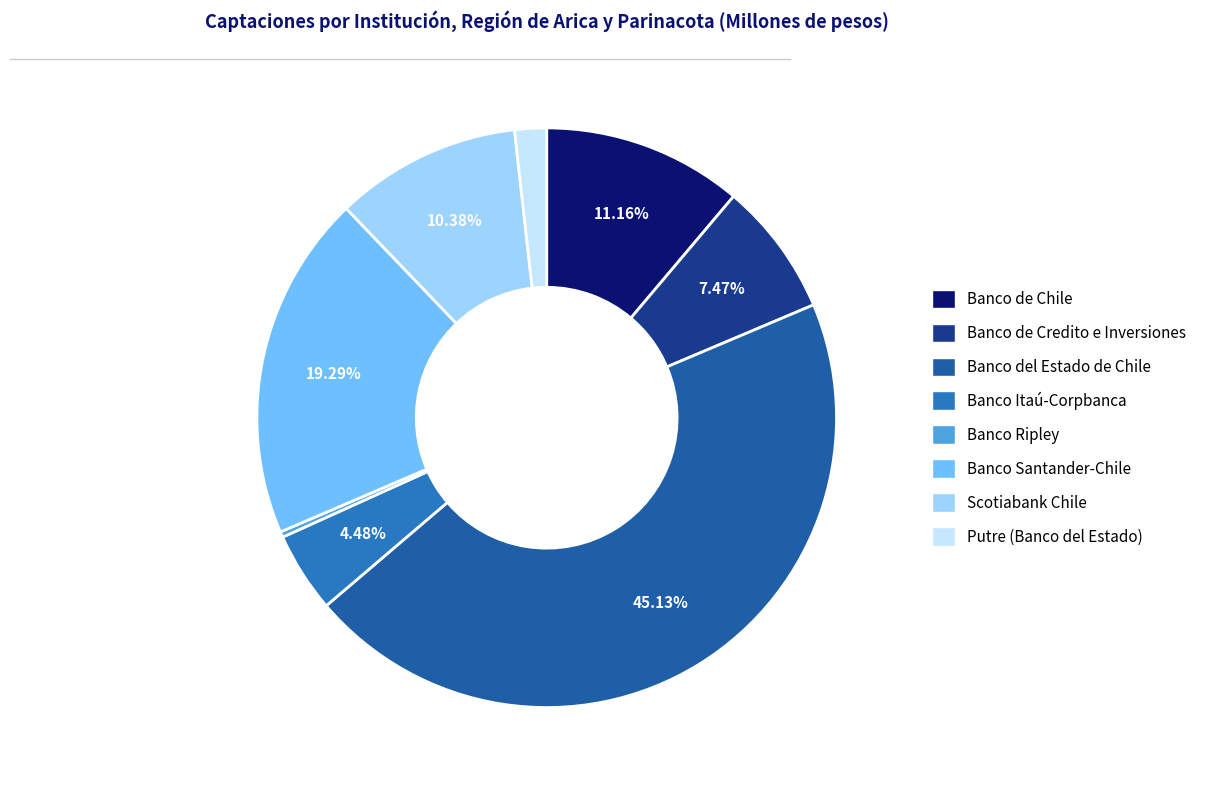

Between Banco Santander-Chile and Banco Ripley, which is larger?

Banco Santander-Chile